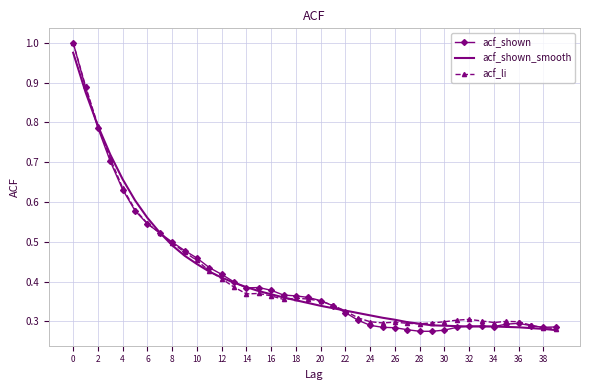

How many interior local peaks does the acf_li series have?

5